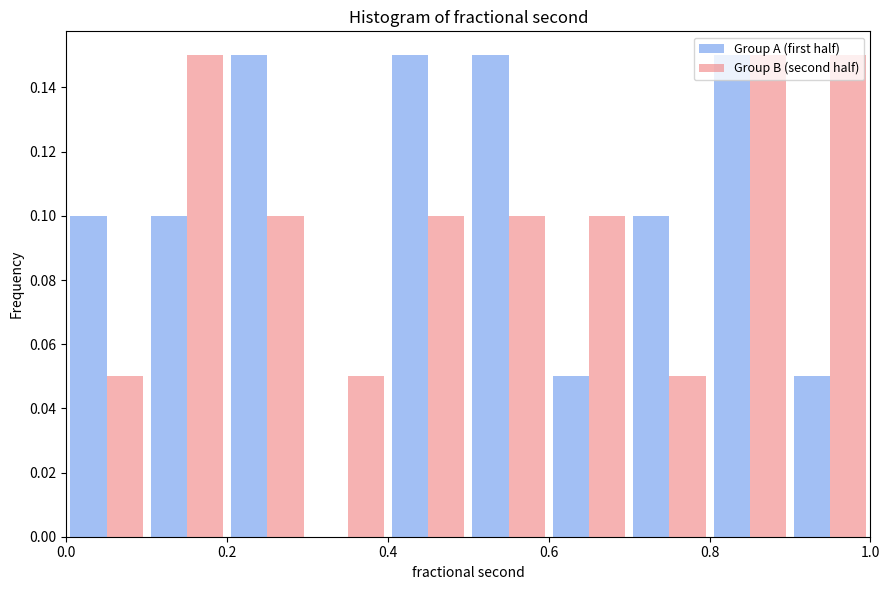

What is the height of the Group B (second half) bar covering 0.3 to 0.4 on the x-axis? The values are not printed on the chart, so give them approximately, as read against the axis.

0.05